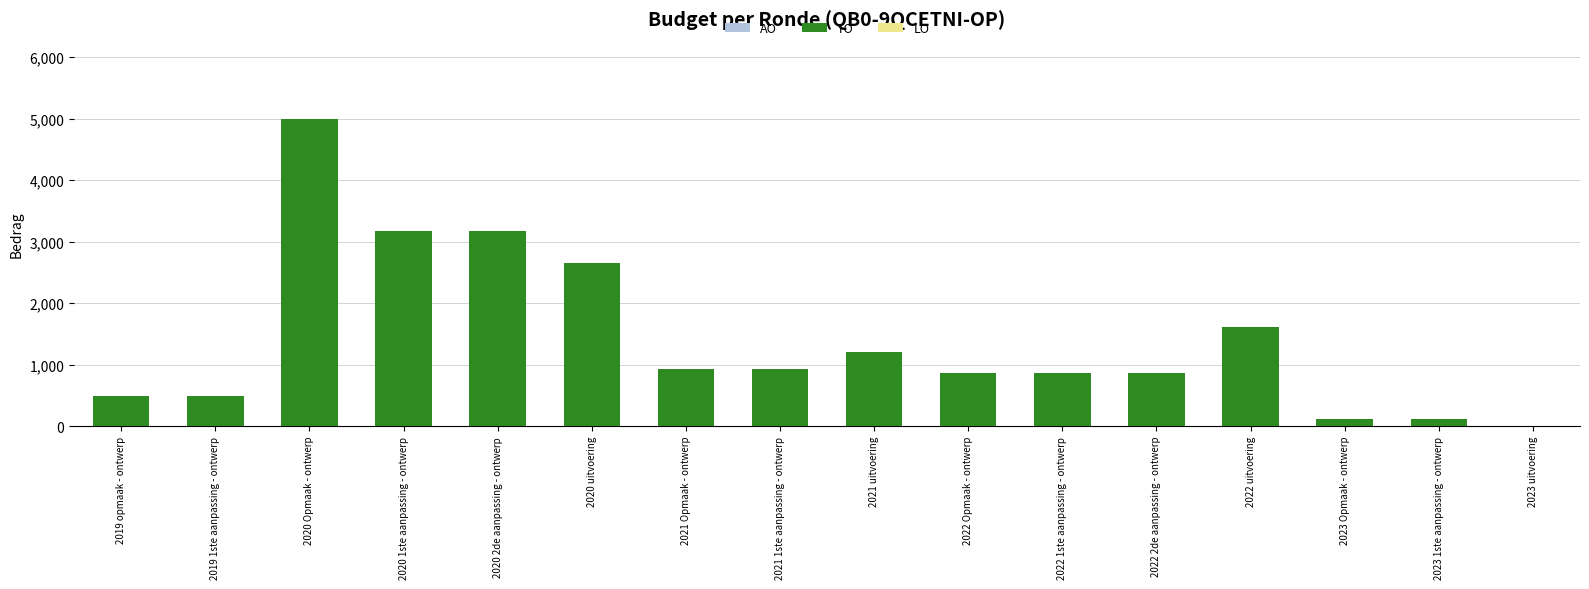

What is the greatest value displayed?

5000